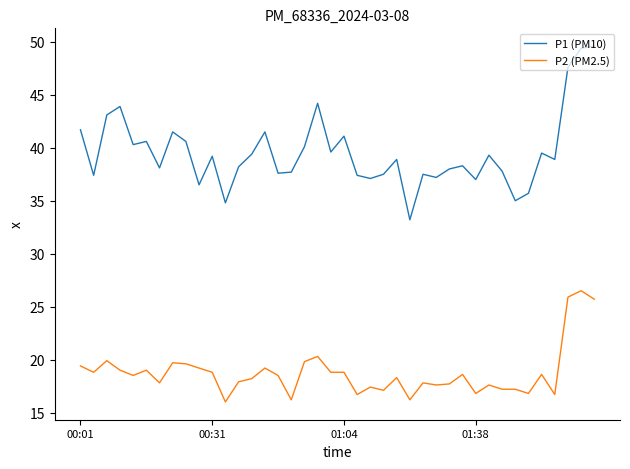

What is the difference between the second highest and minimum values in the P2 (PM2.5) series?

9.9